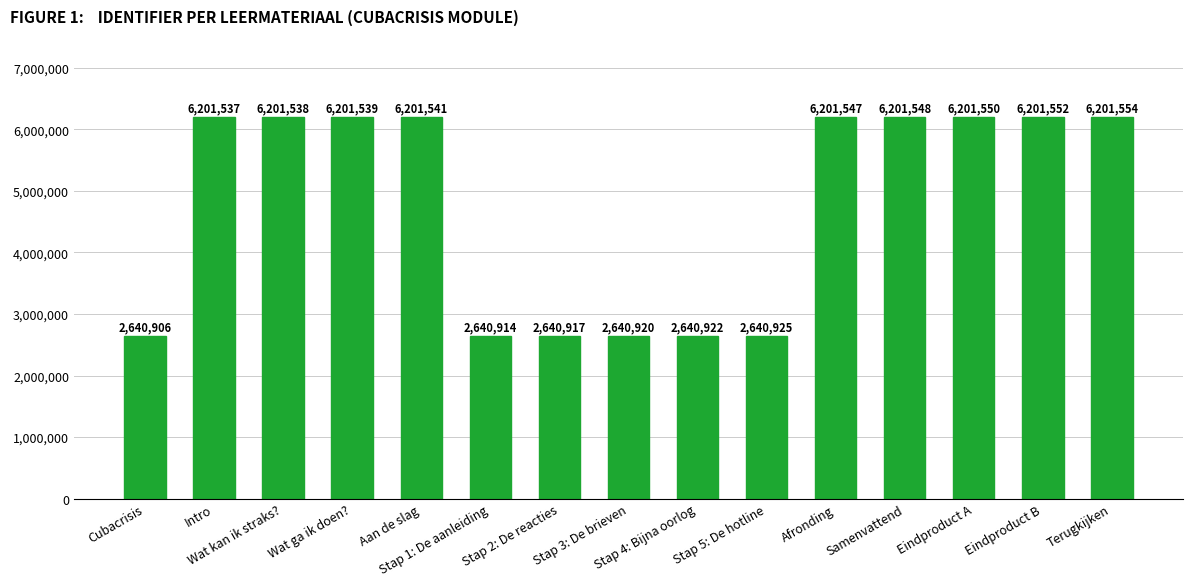

Does the chart contain stacked bars?

No